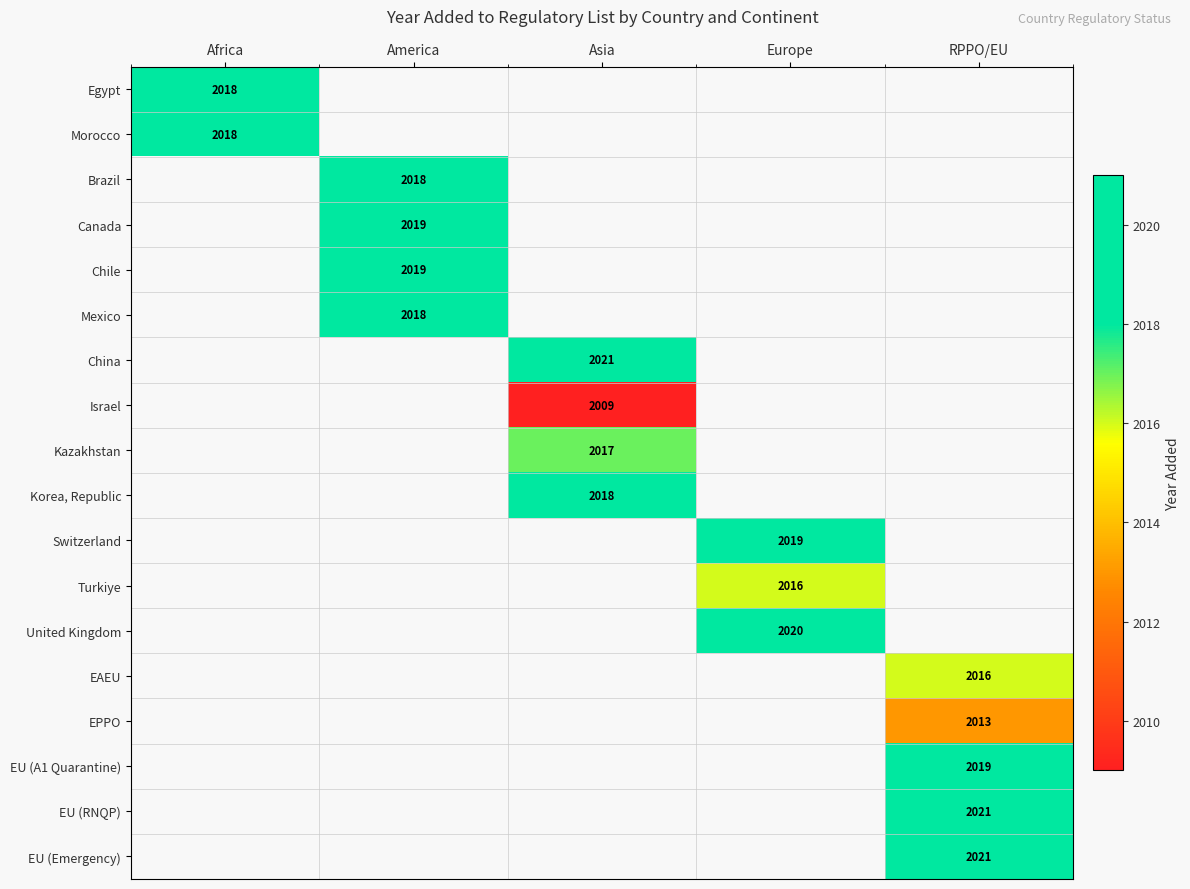

At which category does the chart reach its minimum across all series?

Asia